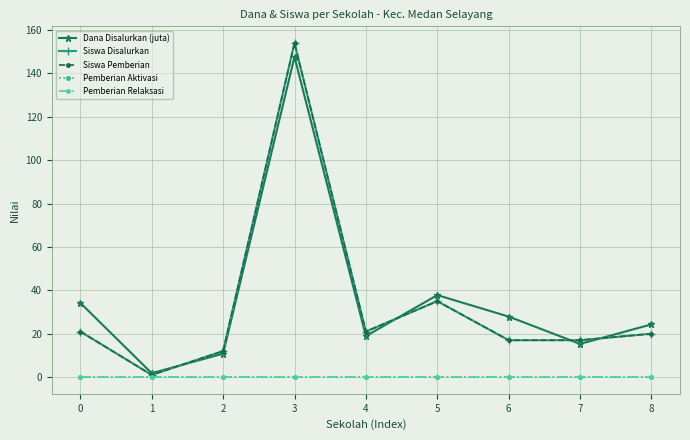

Rank the series at 7 from lowest to highest value.

Pemberian Aktivasi, Pemberian Relaksasi, Dana Disalurkan (juta), Siswa Disalurkan, Siswa Pemberian